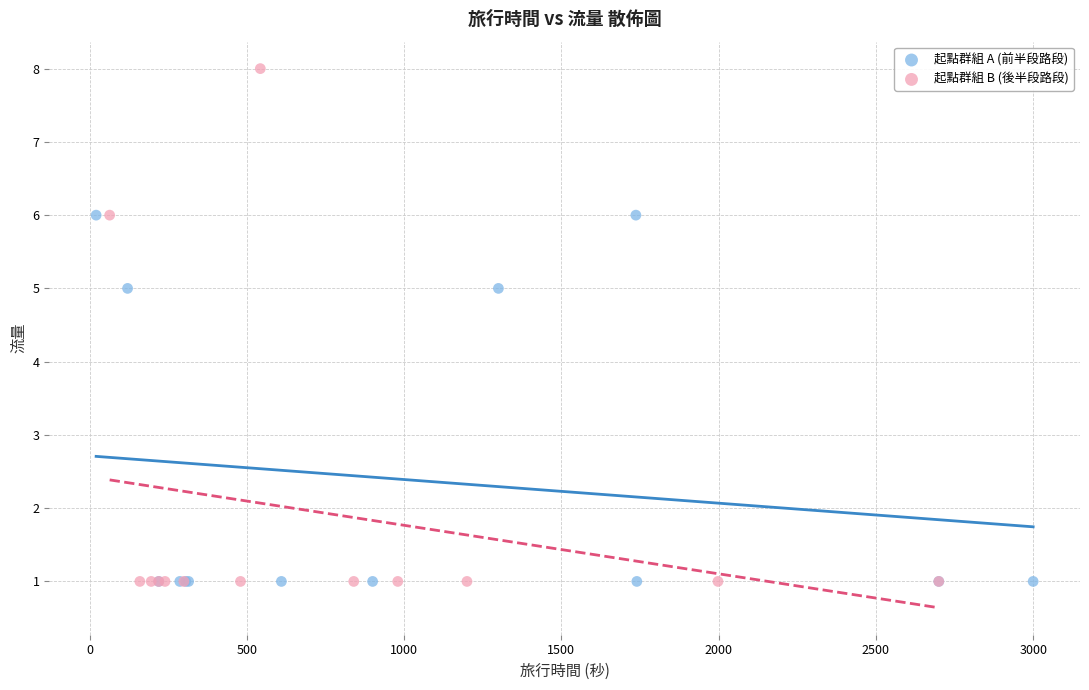

Which series reaches the maximum Y coordinate?

起點群組 B (後半段路段)